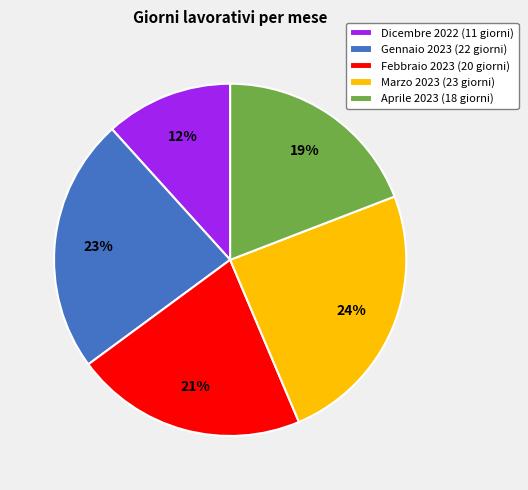

Which has a higher value, Dicembre 2022 or Aprile 2023?

Aprile 2023